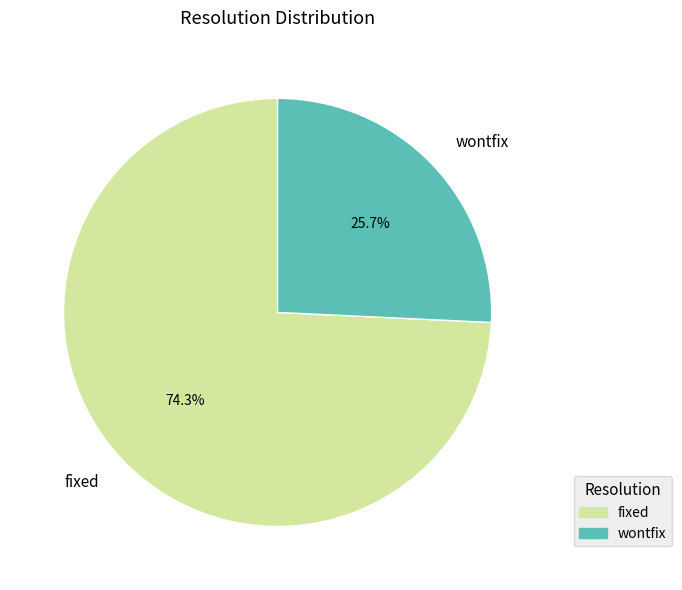

What percentage is the fixed slice, to the nearest percent?

74%